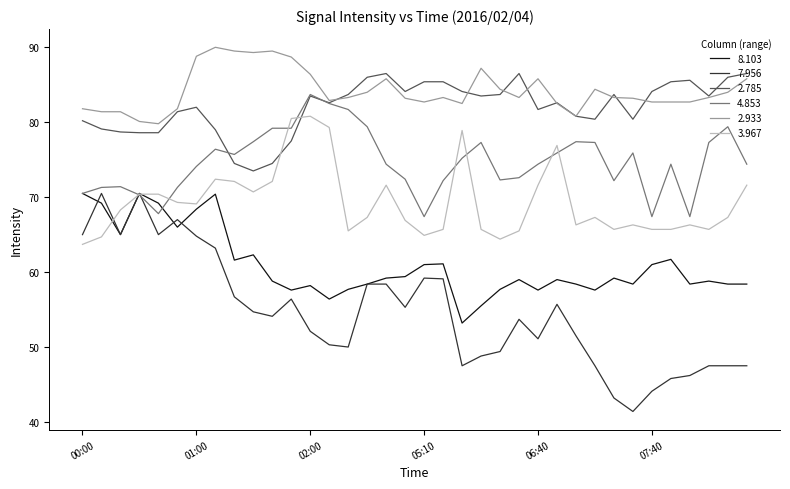

Which series has the largest total across all categories?

2.933